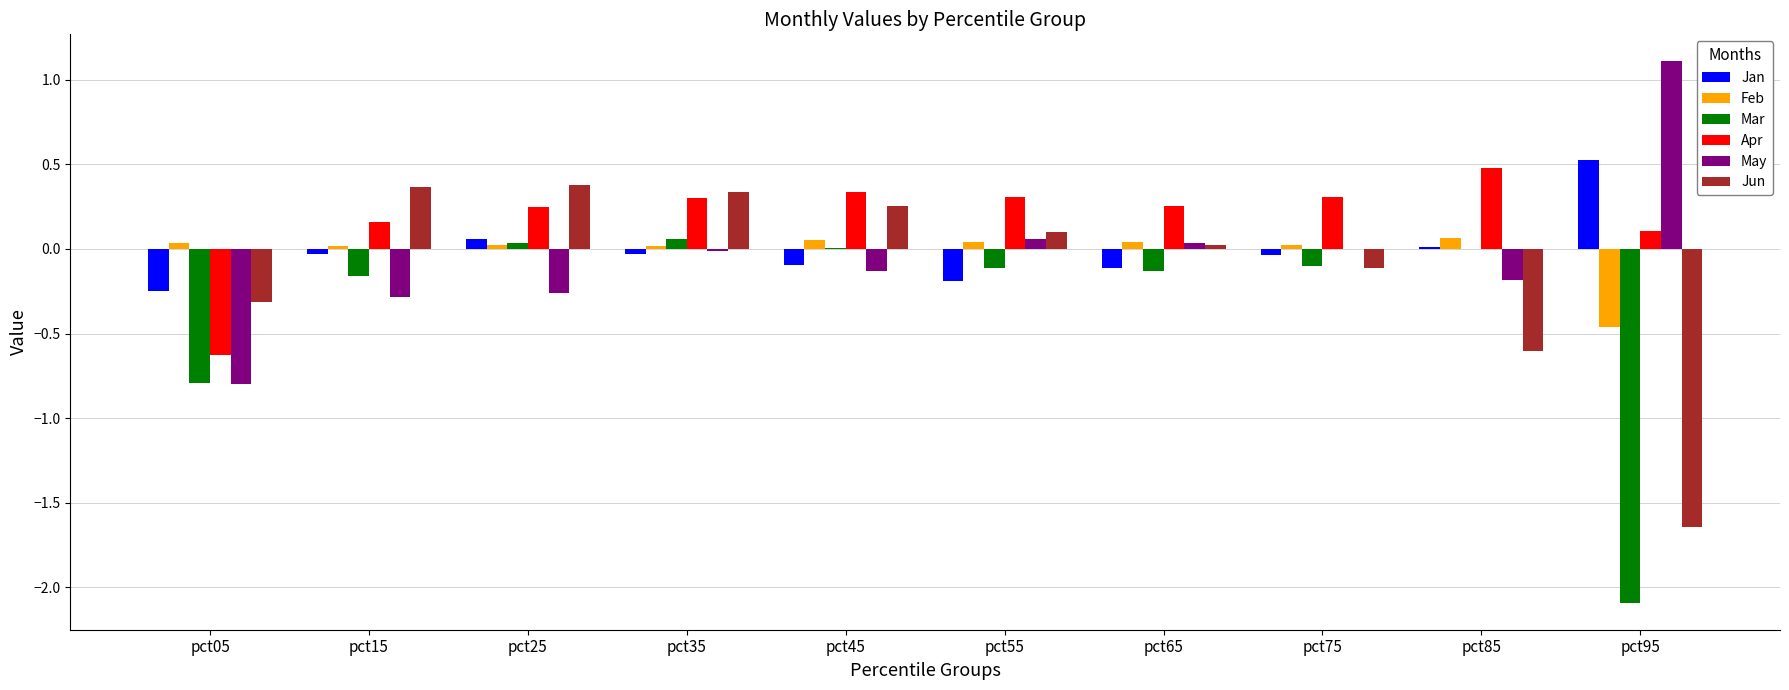

Which series has the largest total across all categories?

Apr